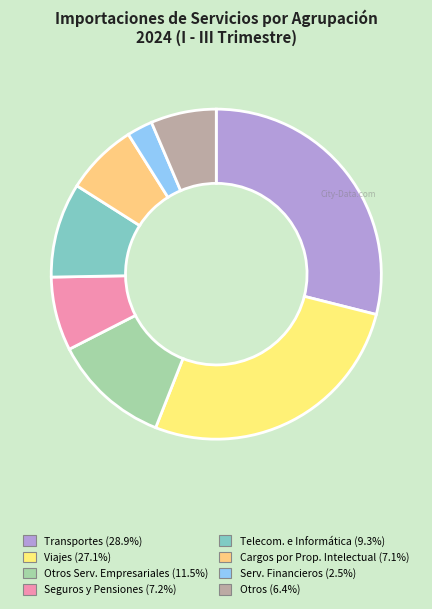

What is the smallest slice in the pie chart?

07 - SERVICIOS FINANCIEROS